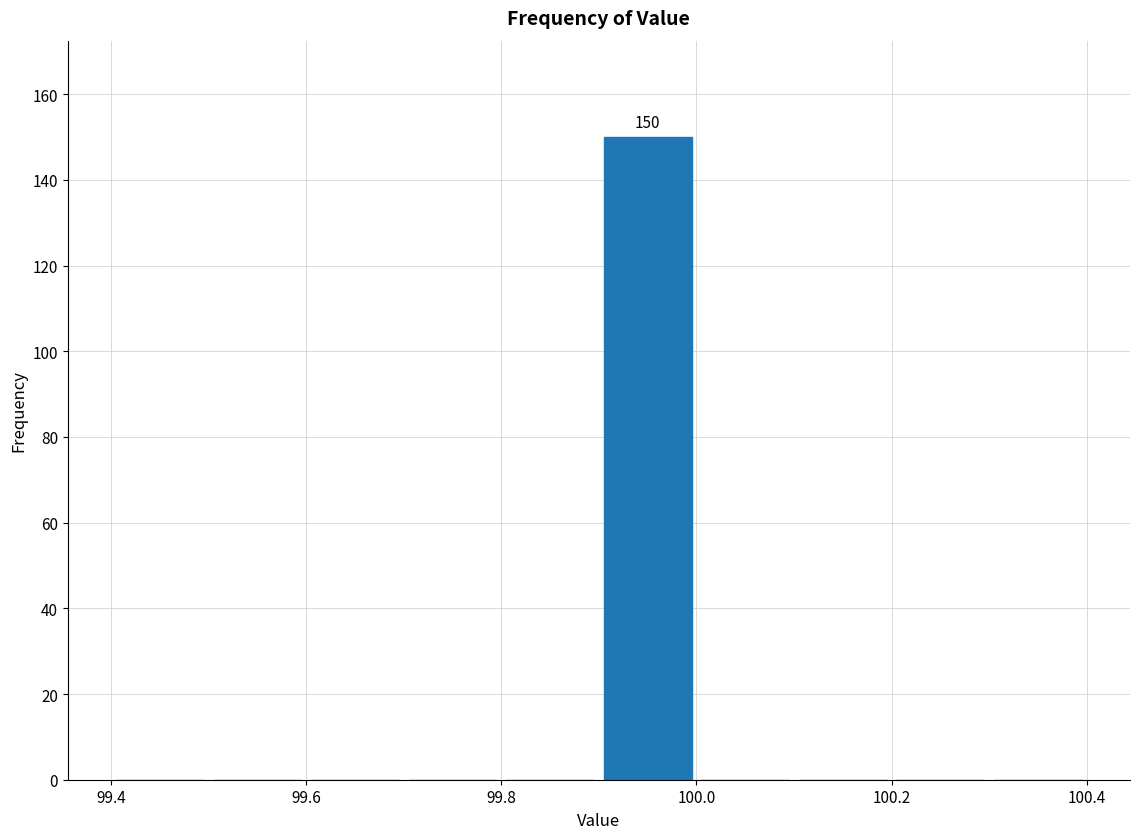

Over which range of the x-axis is the bar tallest?

99.9 to 100.0